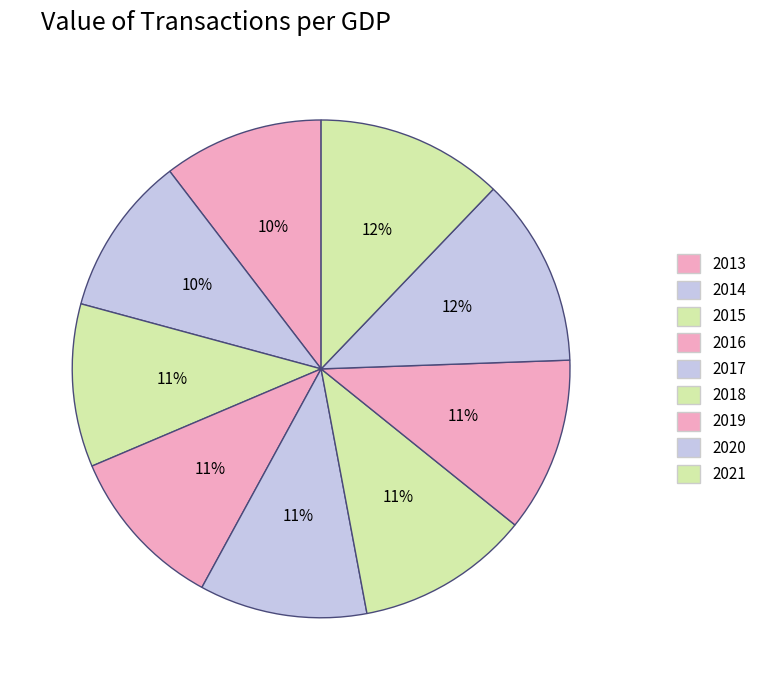

Which slice is the largest?

2020